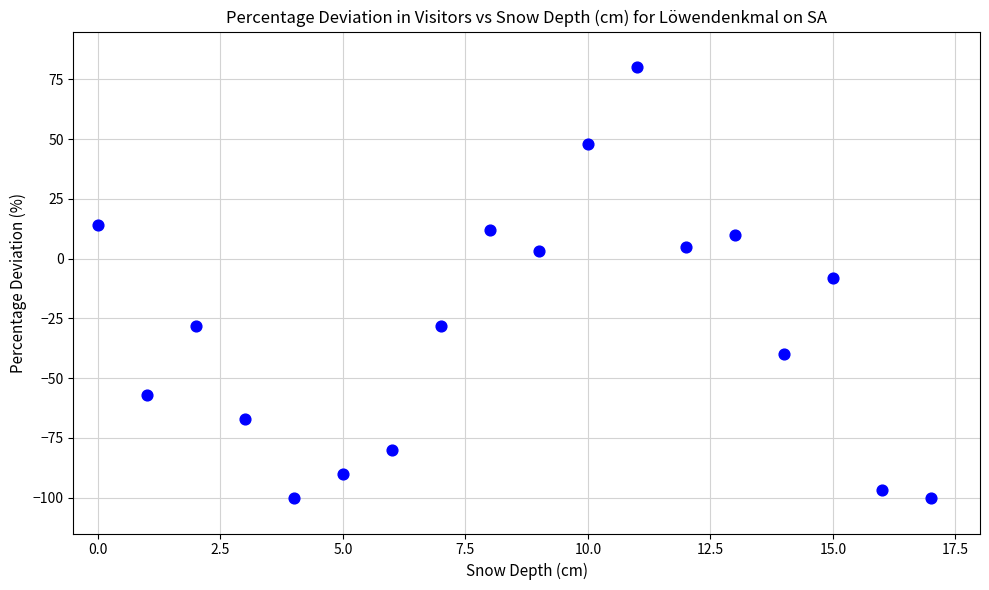

What is the range of Y values (max minus min)?

180